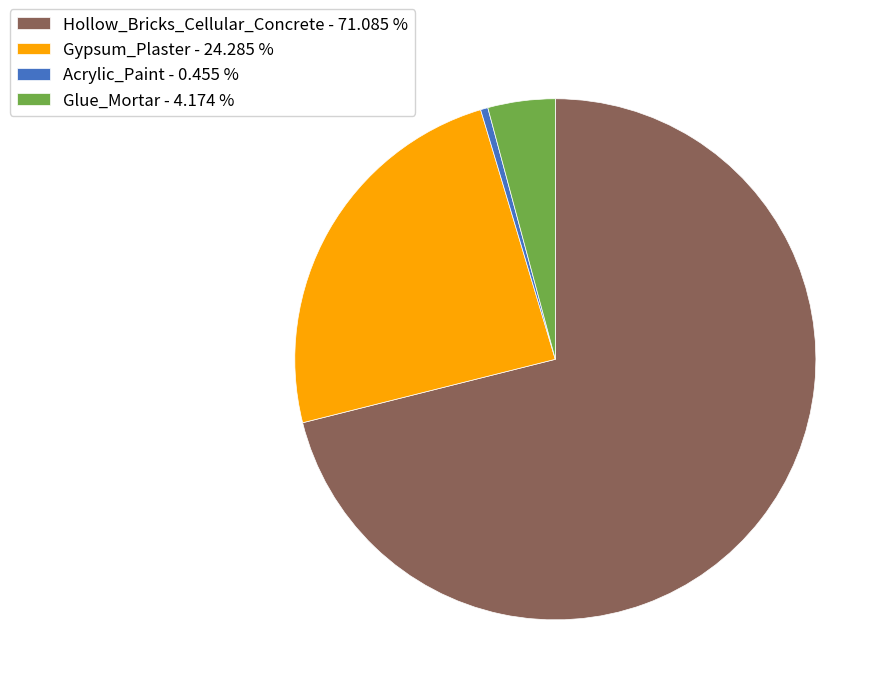

True or false: Glue_Mortar accounts for 4% of the total.

True